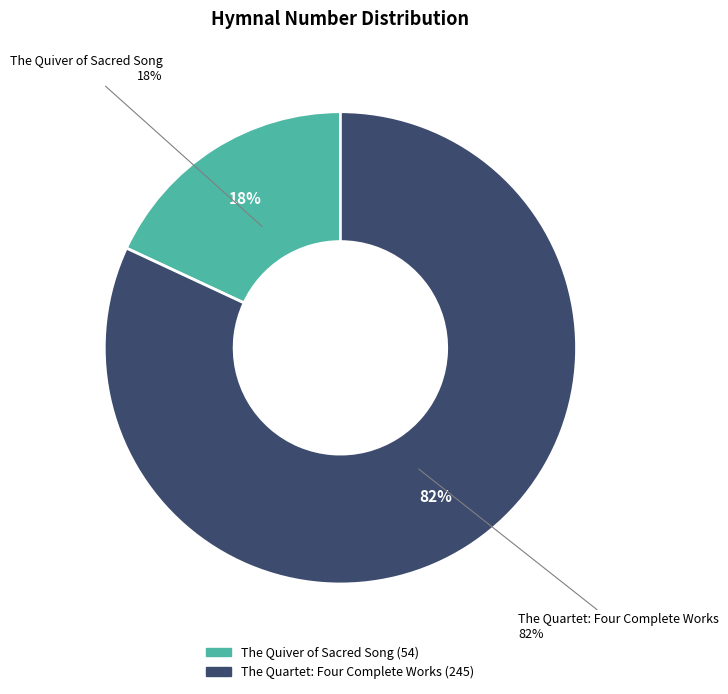

Is it true that The Quartet: Four Complete Works is 88% of the pie?

False